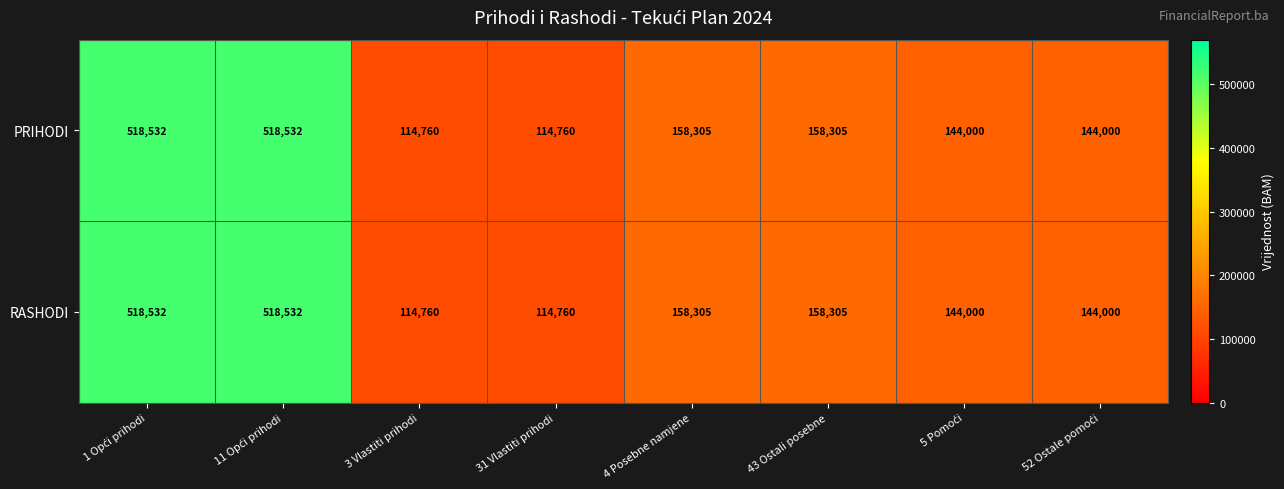

How many data points does each series have?

8